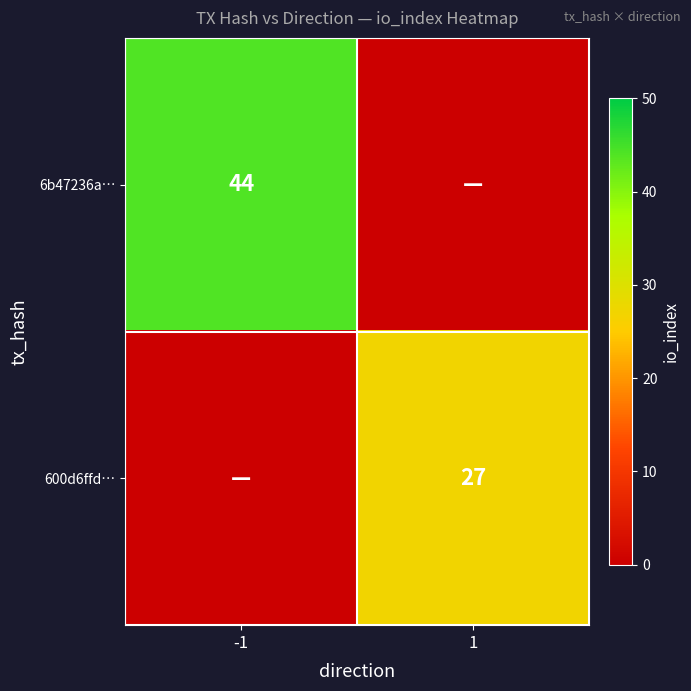

The value of 600d6ffd… at 1 is 39. True or false?

False